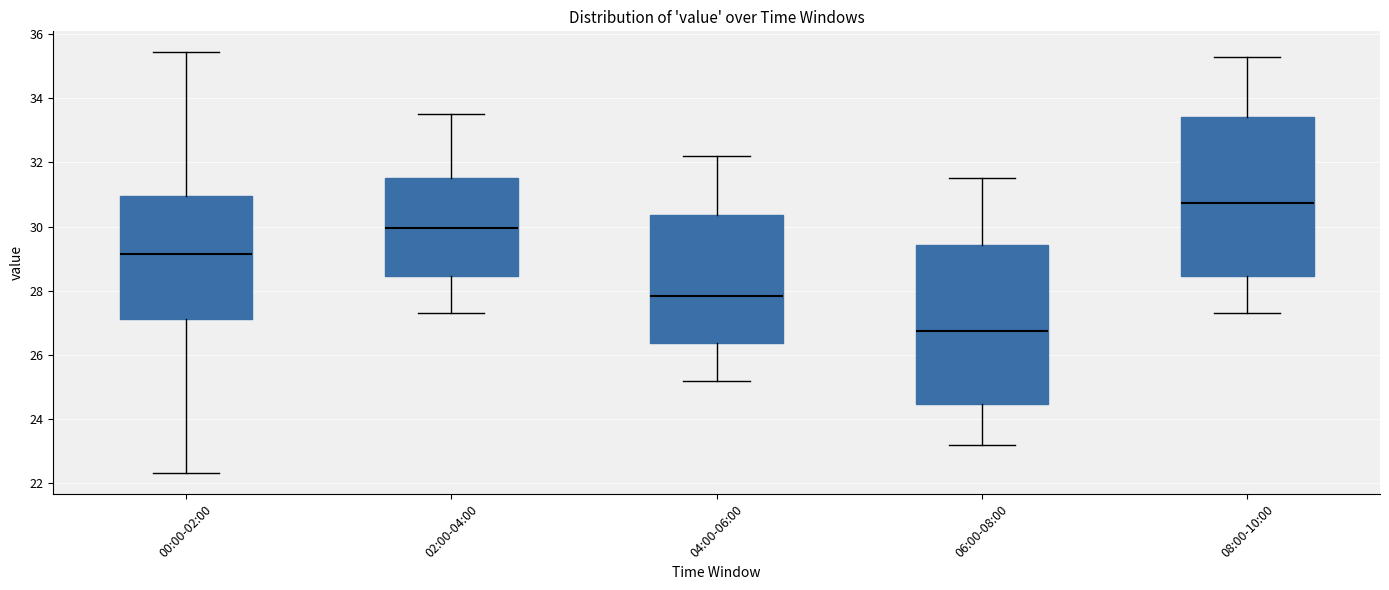

Which box has the highest median line?

08:00-10:00